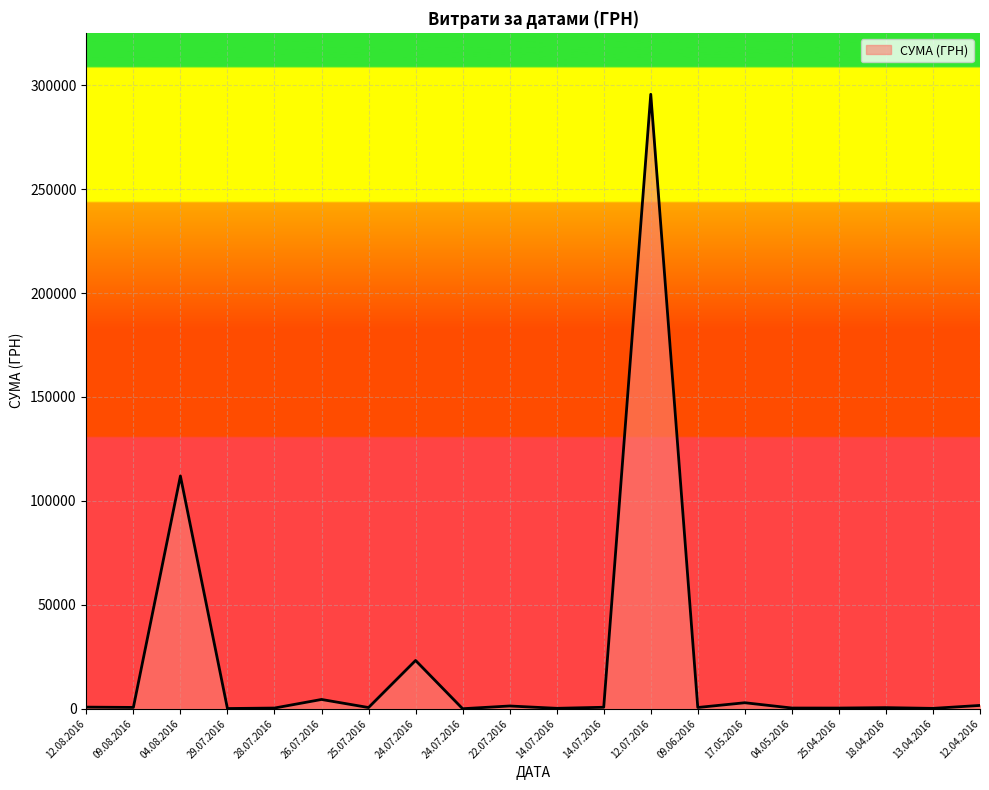

How many lines are shown in the chart?

1